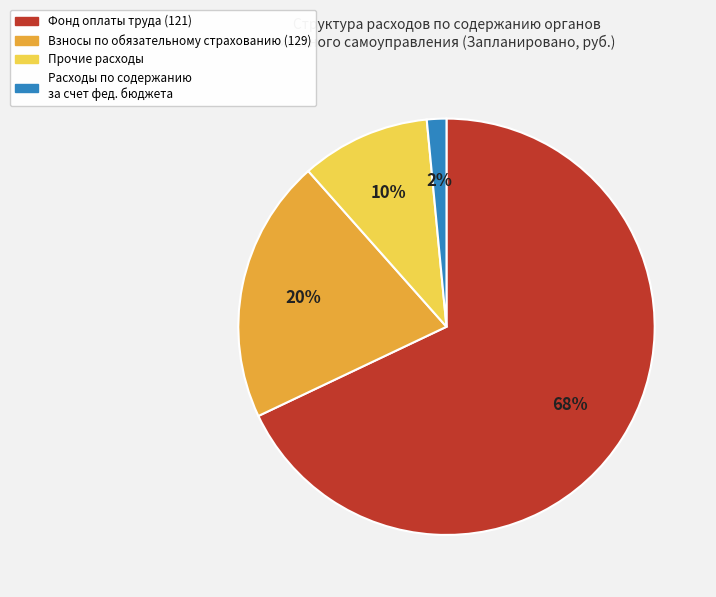

Is there any slice that represents more than half of the pie?

Yes